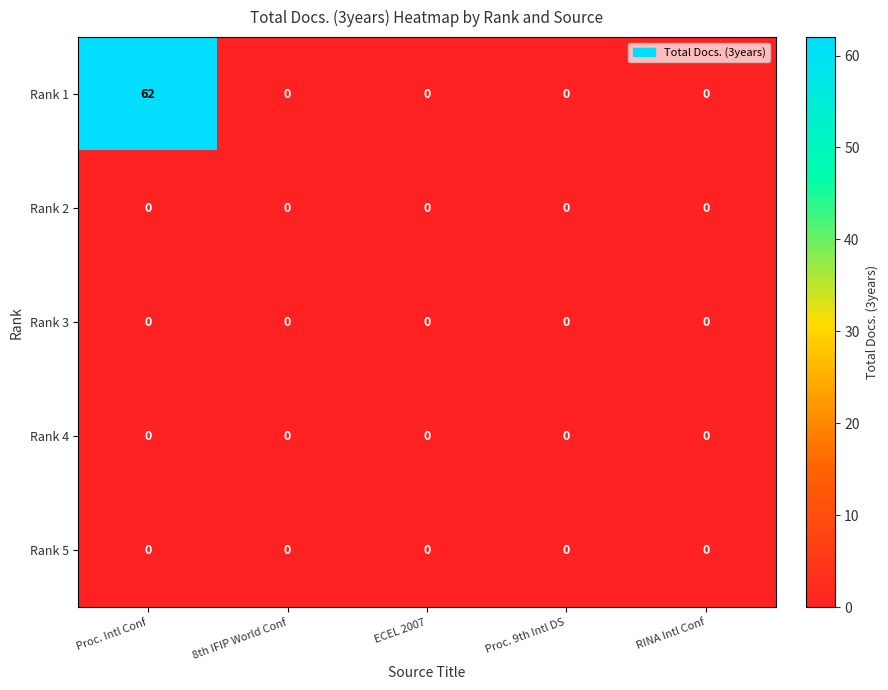

What is the total value across all series at Proc. Intl Conf?

62